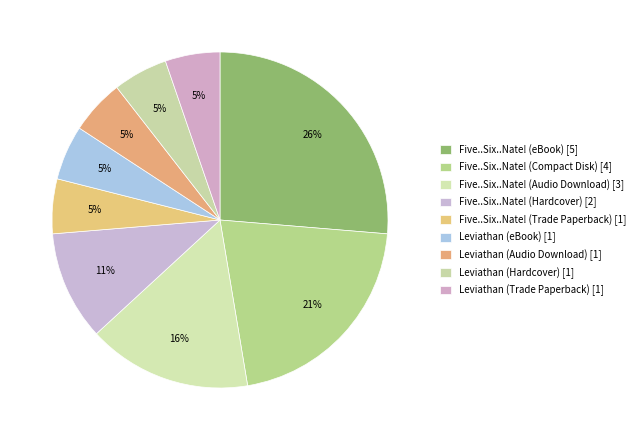

How many slices are in this pie chart?

9